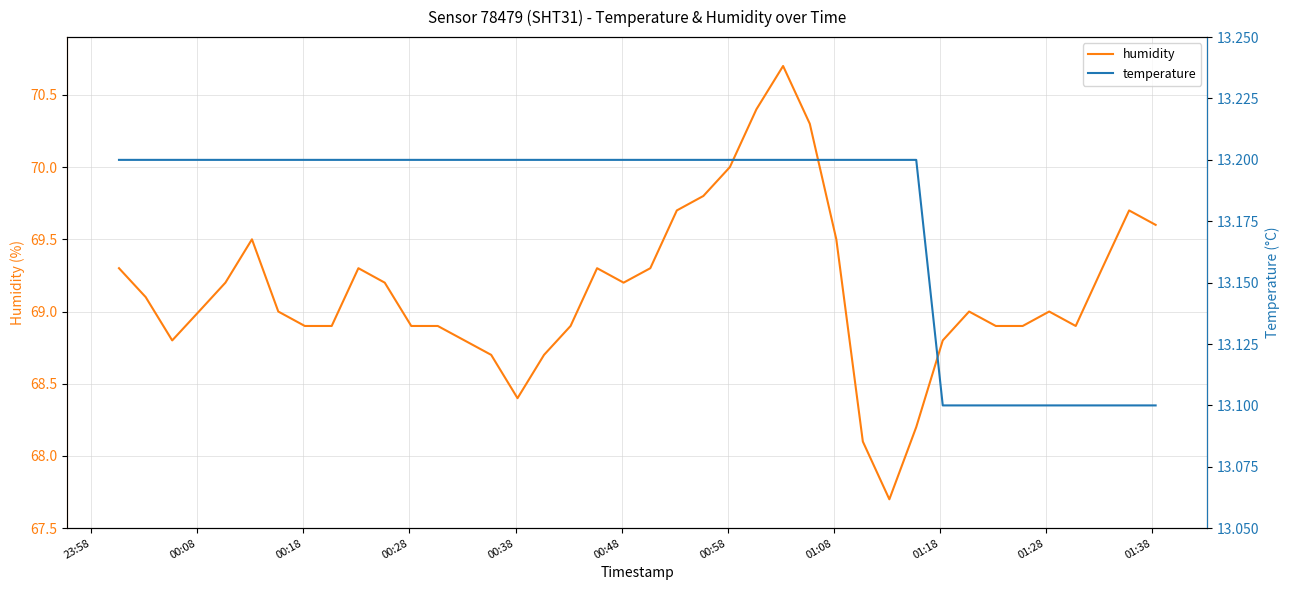

True or false: humidity and temperature cross at least once.

False